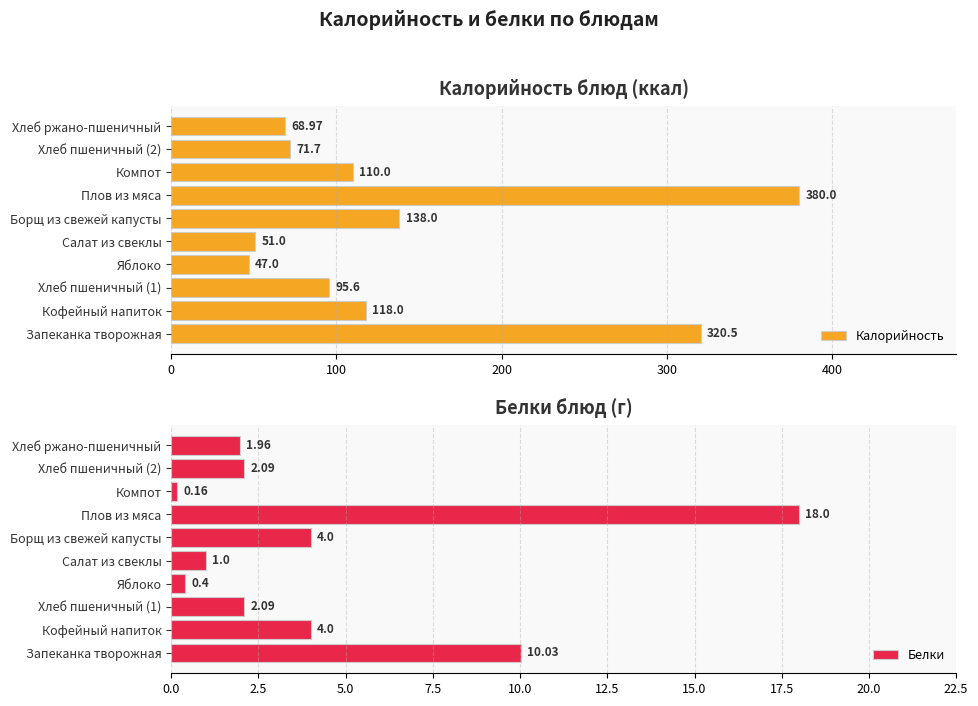

Which category has the highest value in the Калорийность series?

Плов из мяса